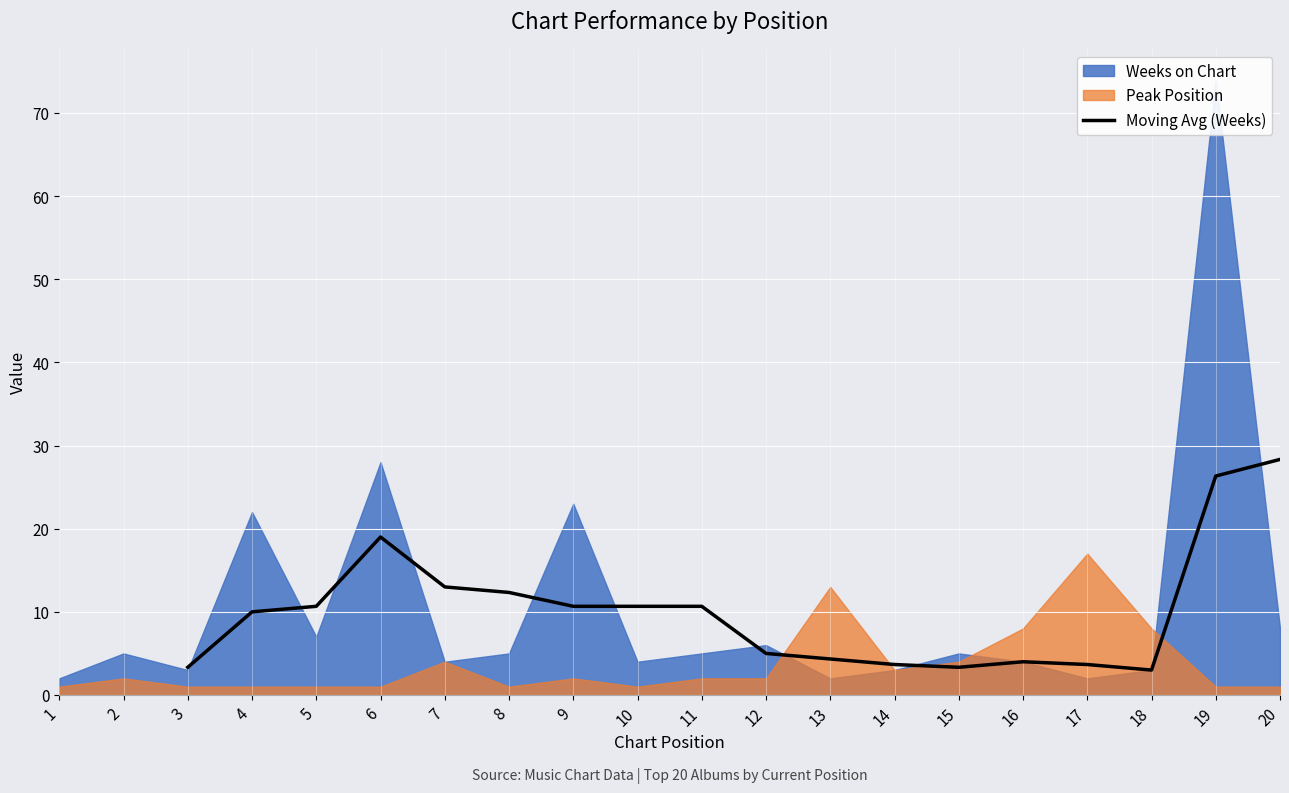

What is the minimum value for Moving Avg (Weeks)?

3.0